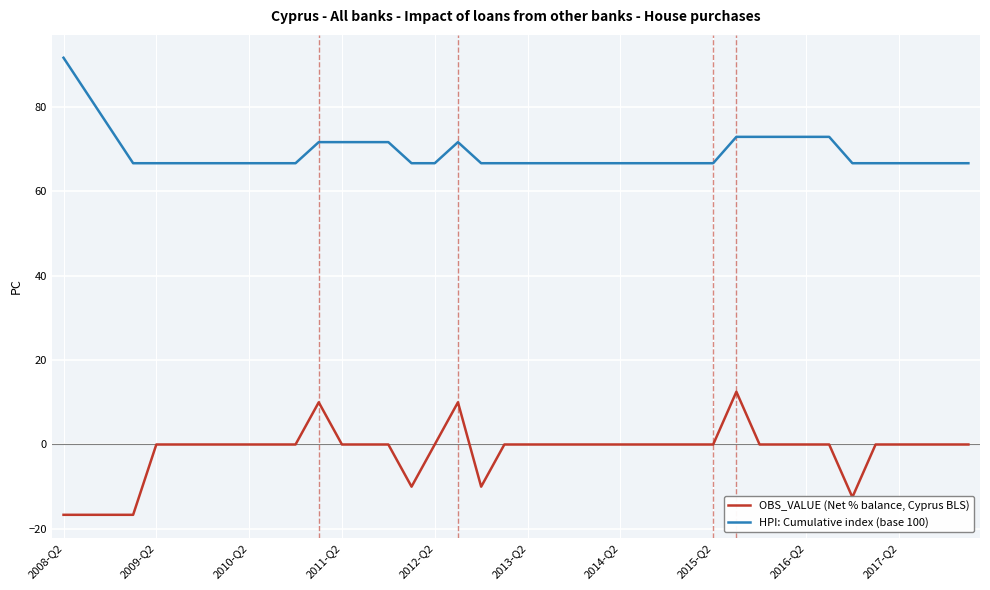

How many lines are shown in the chart?

2